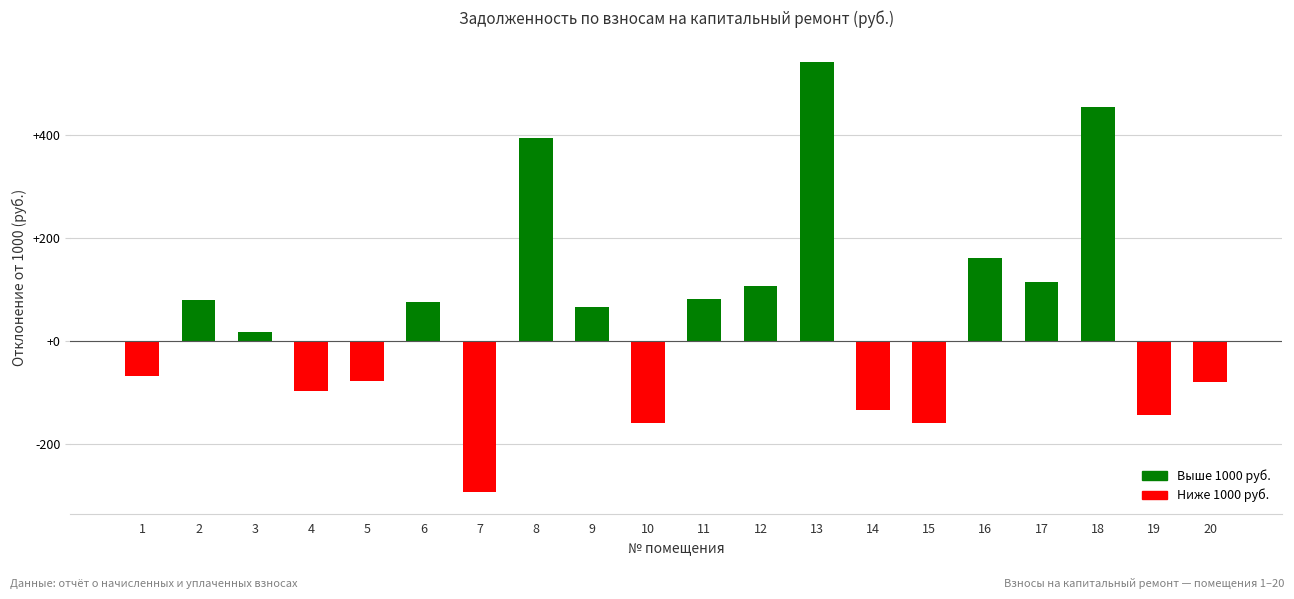

The value at 15 is -159.8. True or false?

True